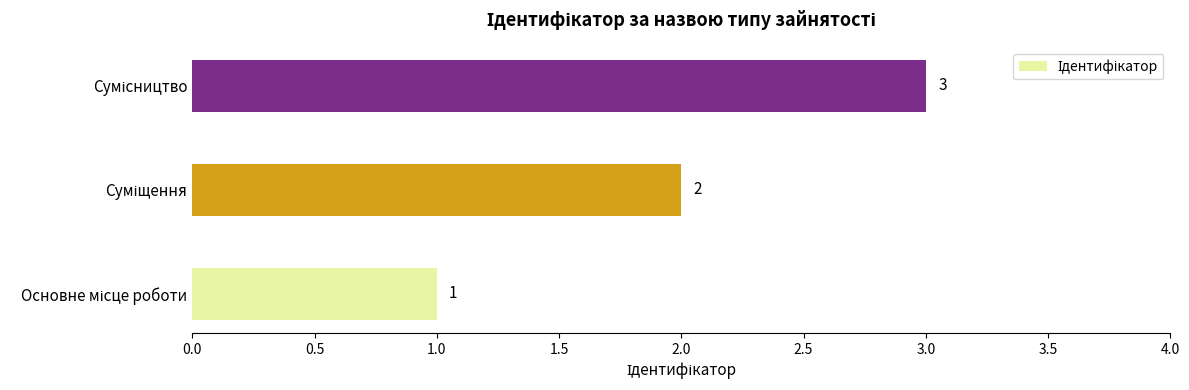

What is the minimum value shown in the chart?

1